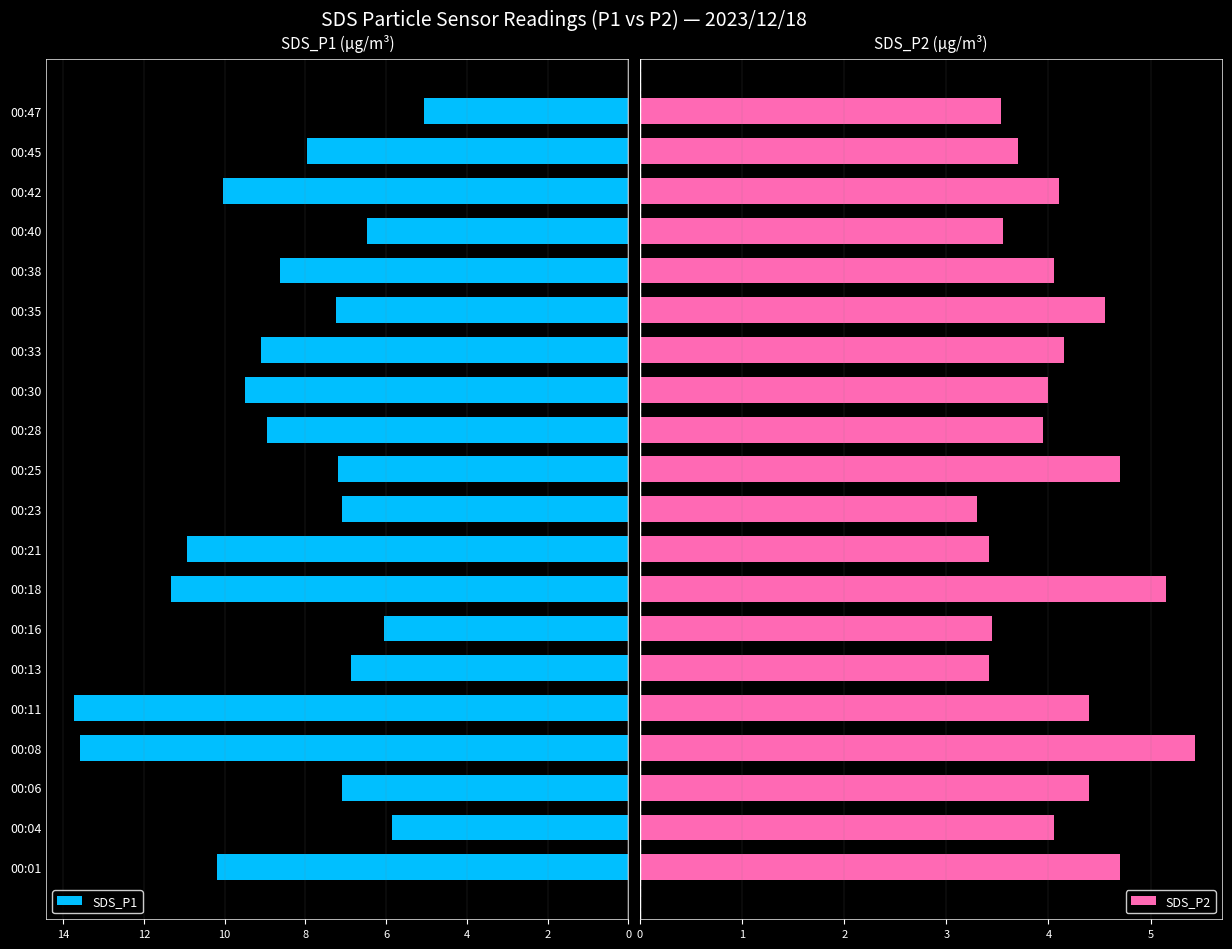

How many bars are there in total?

40